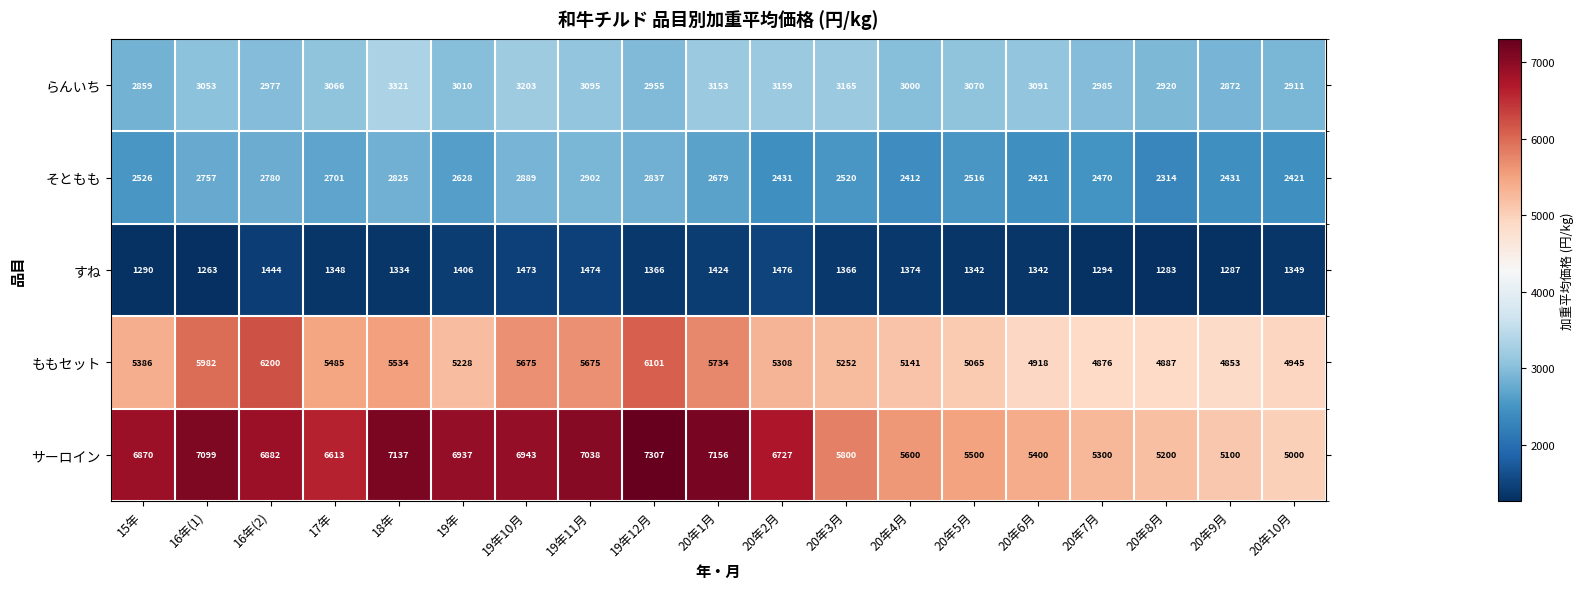

At which category is the sum across all series the highest?

19年12月